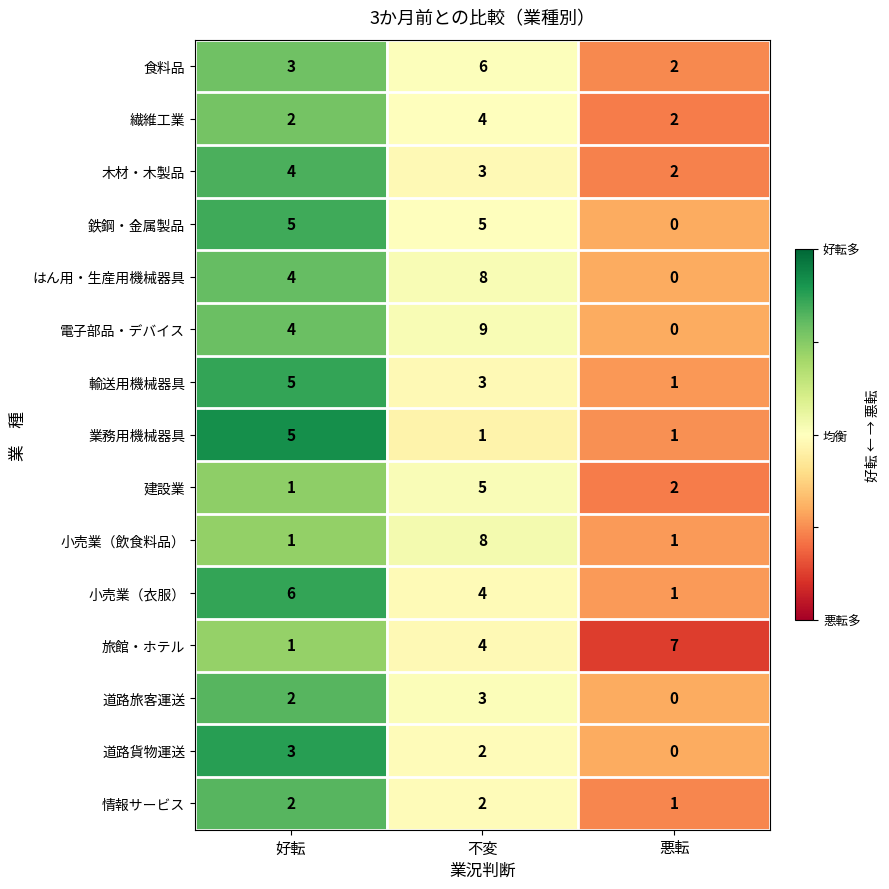

Which label corresponds to the smallest value in the chart?

悪転